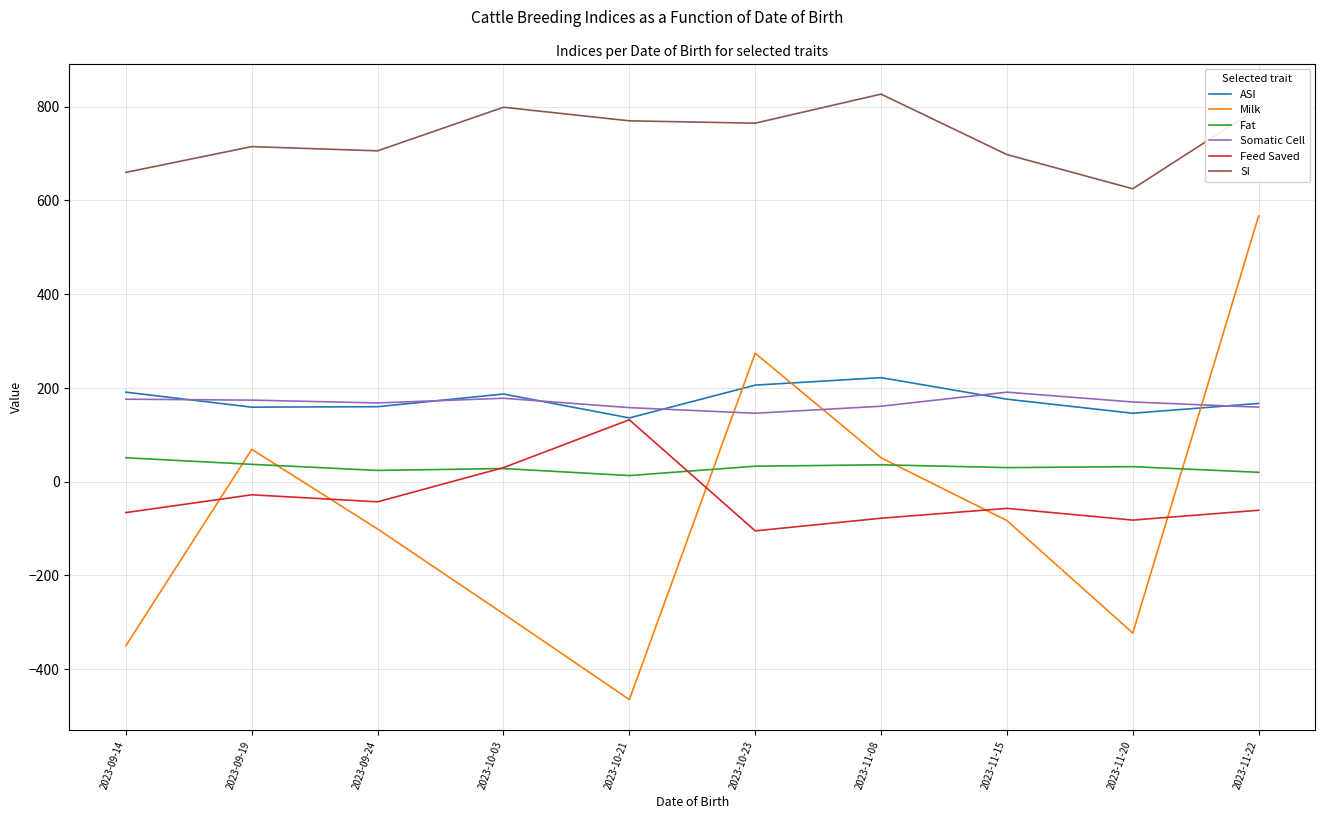

What is the total value across all series at 2023-10-23?

1319